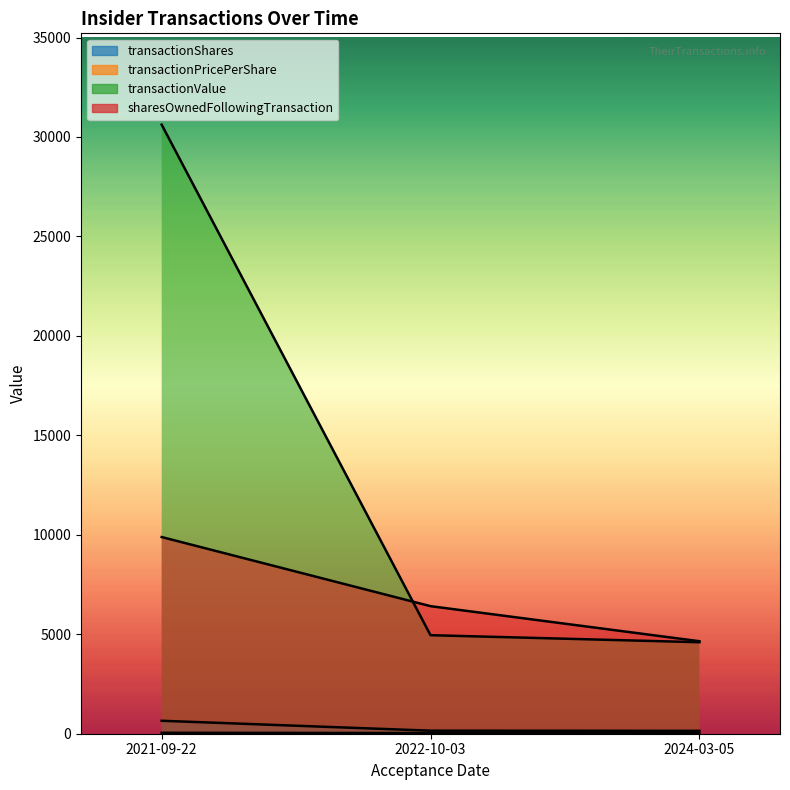

Which label corresponds to the smallest value in the chart?

2024-03-05